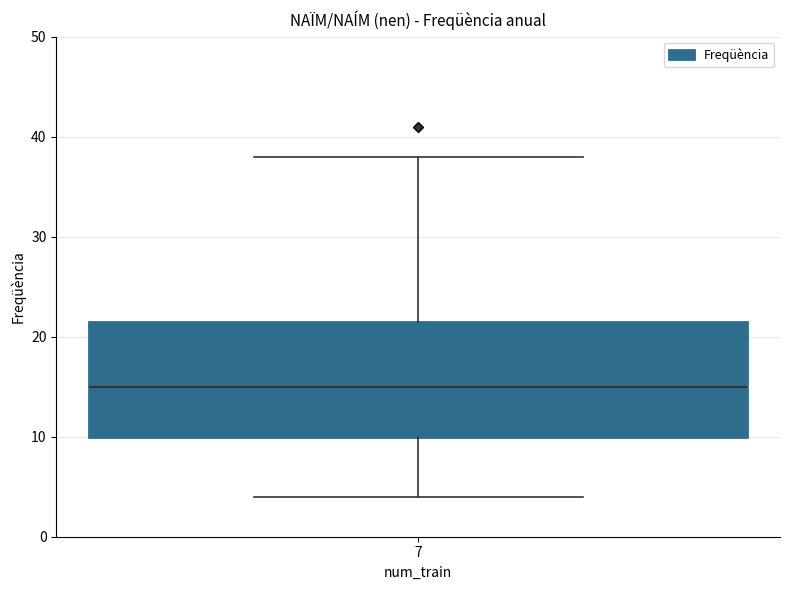

Transcribe this box plot: give where the median line is, the range the box spans, and where the two whiskers end, as read against the y-axis. The values are not printed on the chart, so give them approximately, as read against the axis.

median 15, box 10 to 22, whiskers 4 to 38